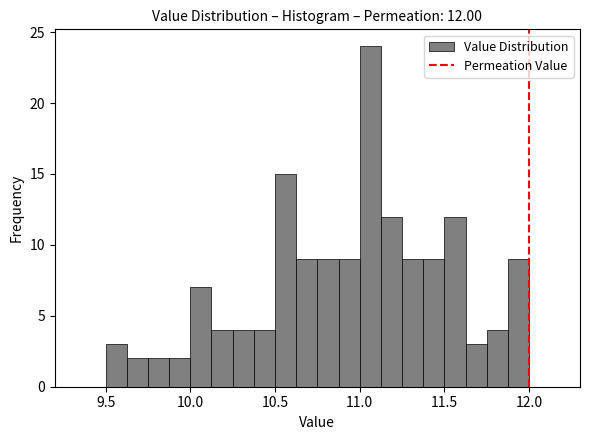

Read against the x-axis, roughly where is the centre of the tallest bar?

11.05